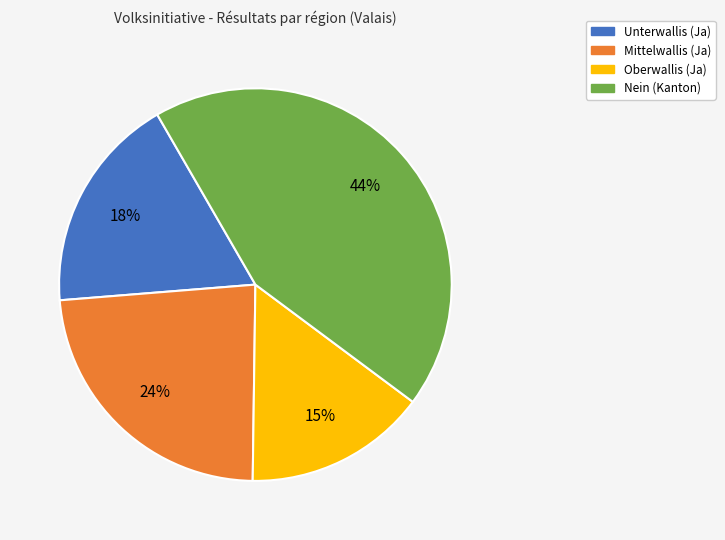

Do Unterwallis and Nein (Kanton) together represent more than half of the pie?

Yes